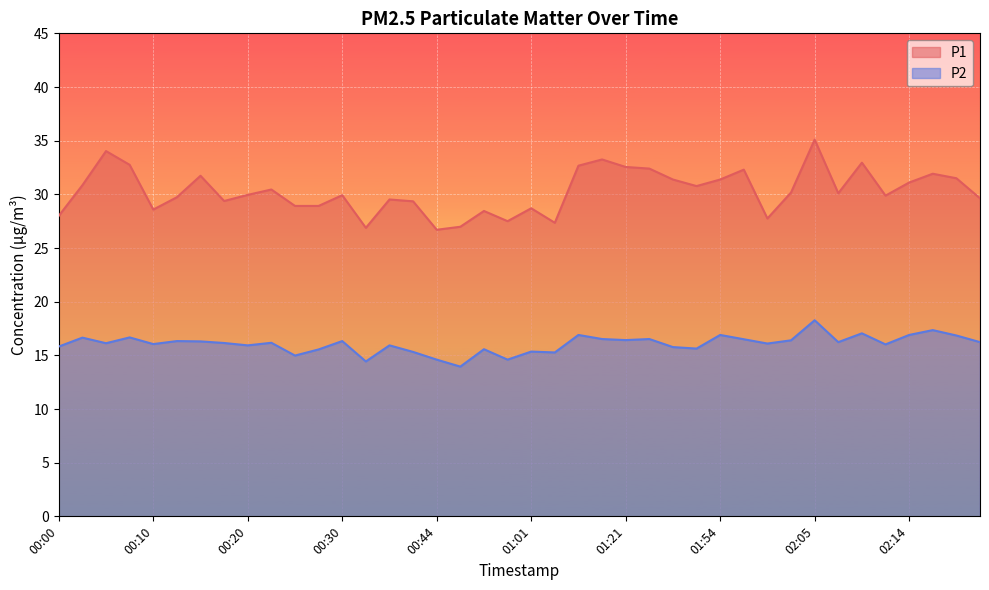

What are all the series names shown in the legend?

P1, P2